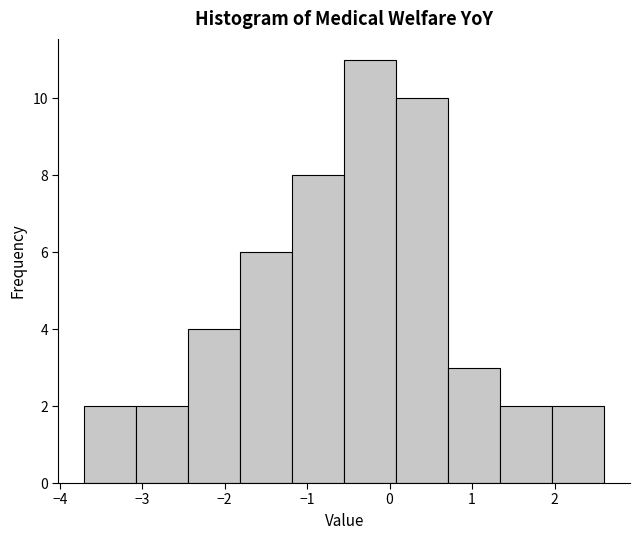

Reading left to right, transcribe this chart: for each bar, give the range it covers on the x-axis and its height. Neither the bar edges nor the heights are printed on the chart, so give them approximately, as read against the axes.

-3.70 to -3.07: 2
-3.07 to -2.44: 2
-2.44 to -1.81: 4
-1.81 to -1.18: 6
-1.18 to -0.55: 8
-0.55 to 0.08: 11
0.08 to 0.71: 10
0.71 to 1.34: 3
1.34 to 1.97: 2
1.97 to 2.60: 2